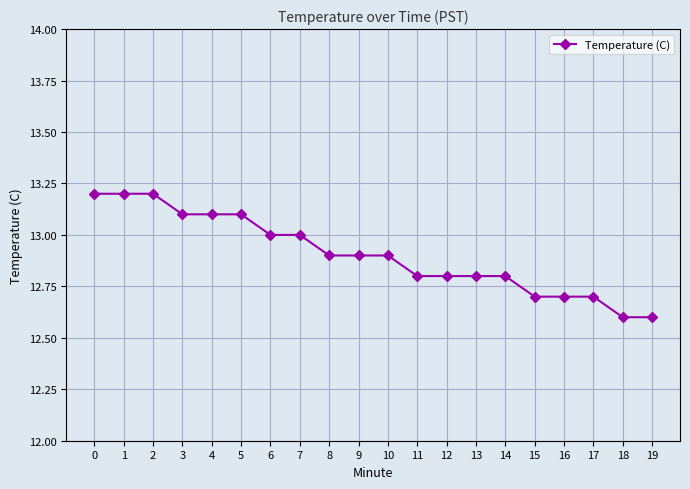

Is it true that the value at 7 is 18.4?

False